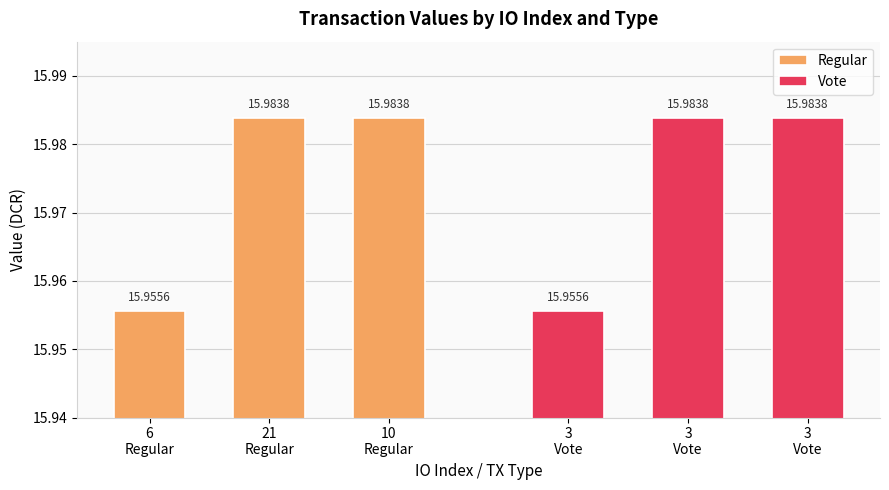

What is the sum of the Regular values at 21
Regular and 6
Regular?

31.9